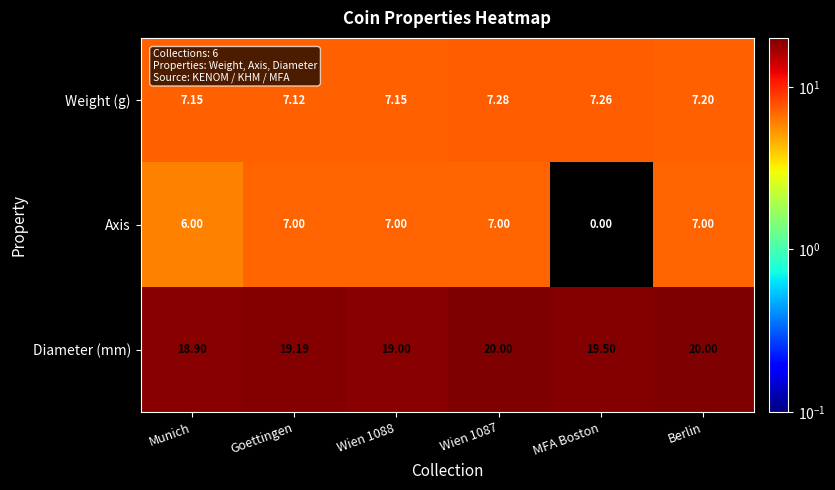

Rank the series at Munich from highest to lowest value.

Diameter (mm), Weight (g), Axis